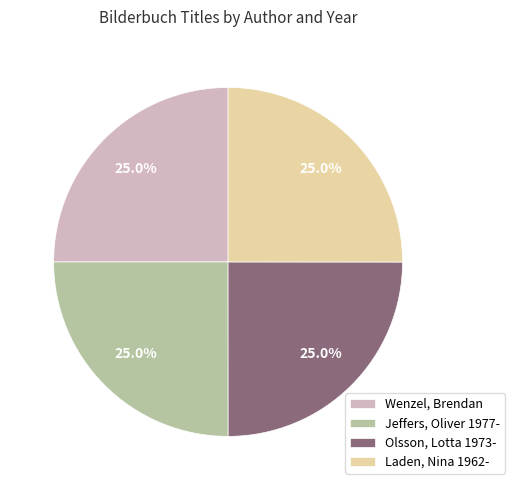

The Olsson, Lotta 1973- slice represents 25% of the pie. True or false?

True